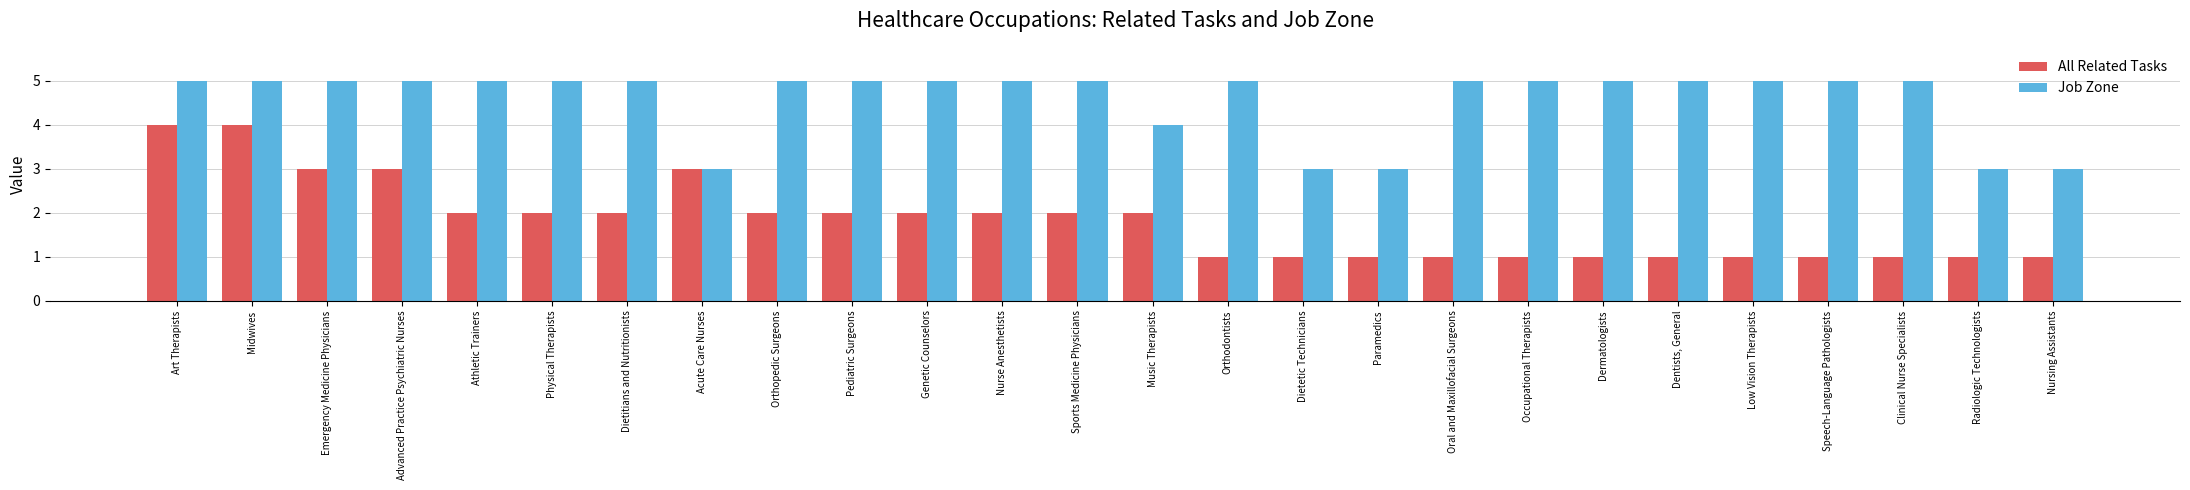

What position from the left is Athletic Trainers?

5